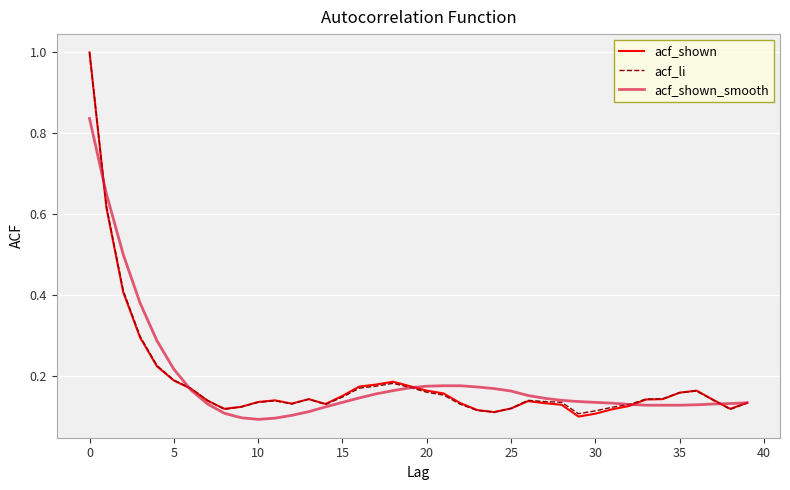

What are all the series names shown in the legend?

acf_shown, acf_li, acf_shown_smooth